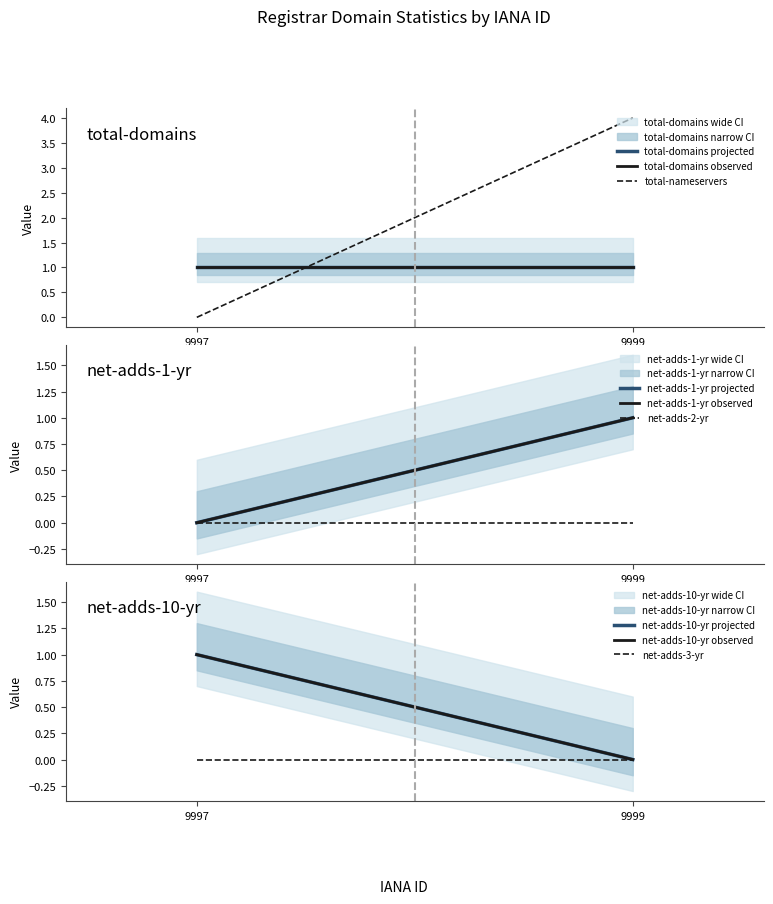

What are all the series names shown in the legend?

total-domains, total-nameservers, net-adds-1-yr, net-adds-2-yr, net-adds-3-yr, net-adds-10-yr